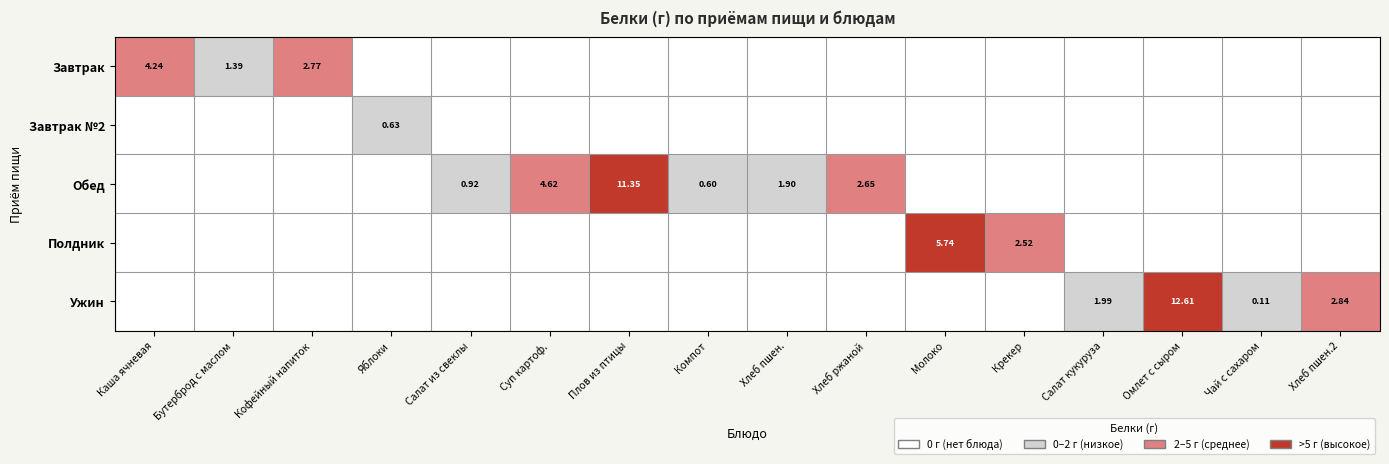

What is the difference between the maximum and second lowest values in the Обед series?

11.4